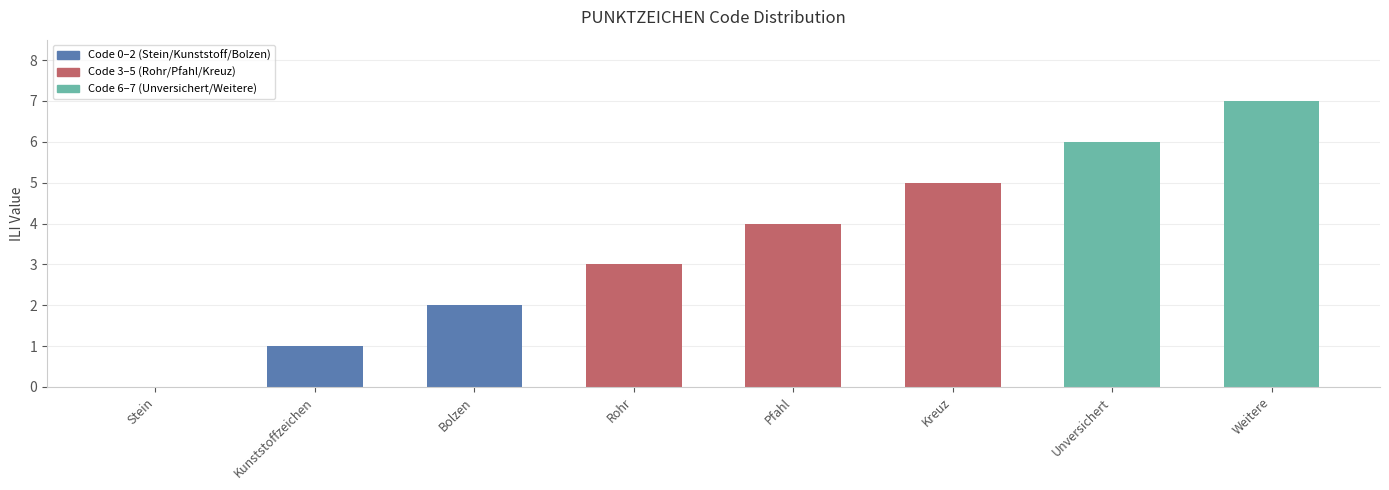

True or false: the data shows 3 at Bolzen.

False